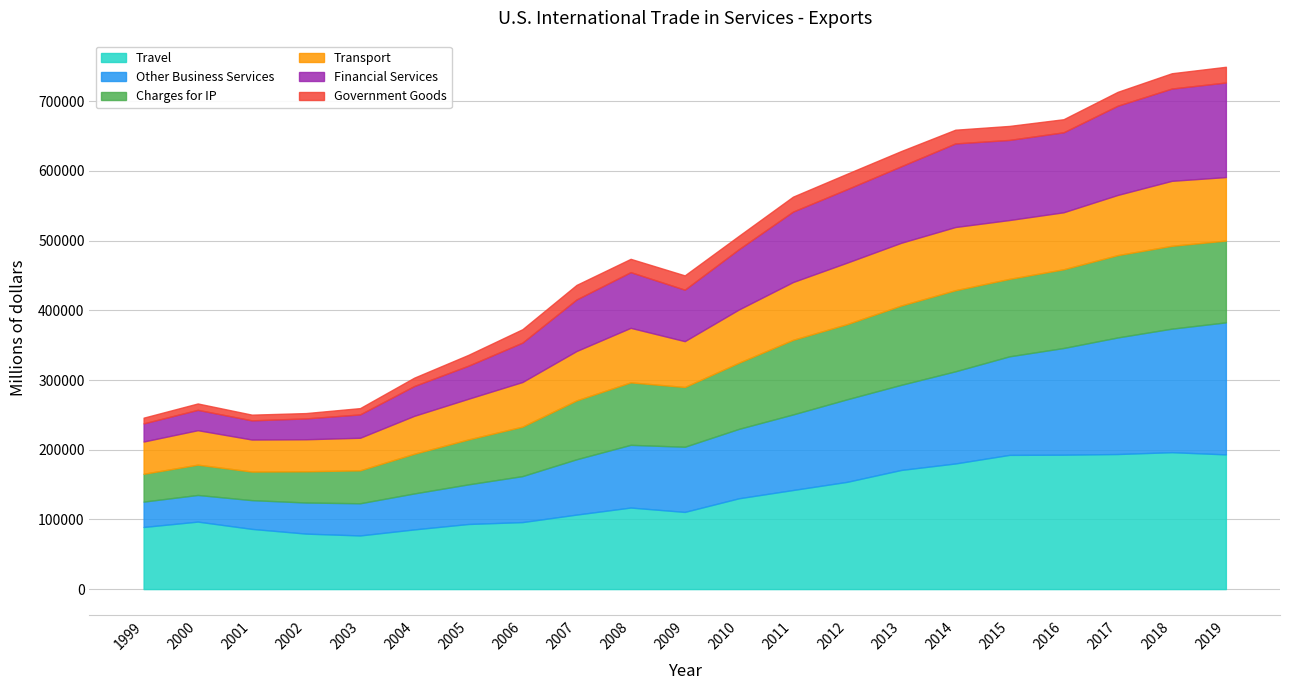

True or false: Travel has a value of 163168 at 2008.

False